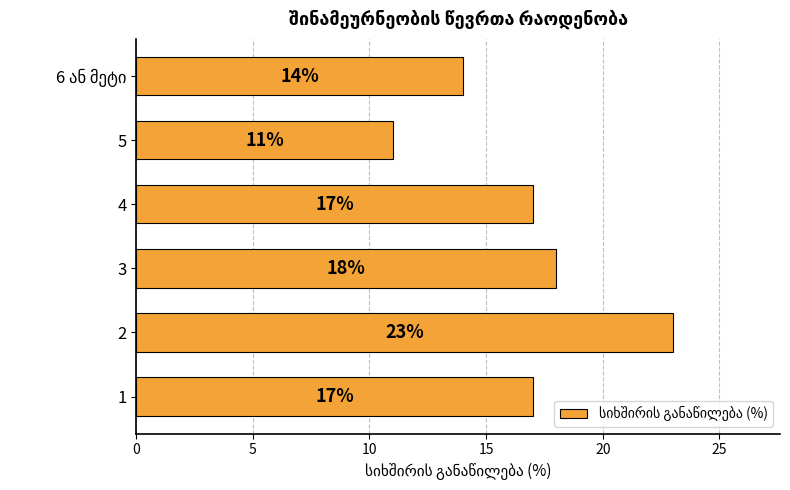

Reading top to bottom, list all the values displayed in this chart.

14	11	17	18	23	17